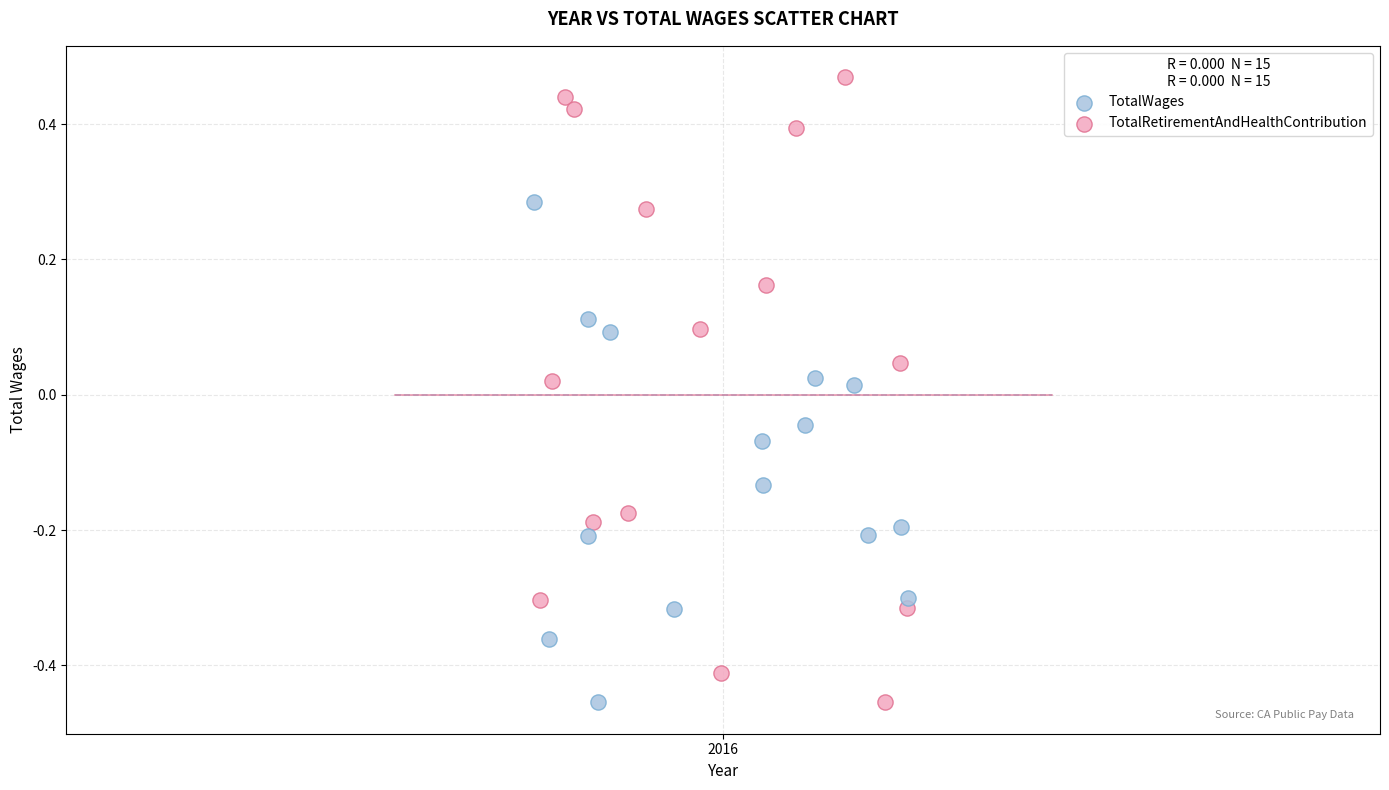

Which series has the widest spread of Y values?

TotalRetirementAndHealthContribution